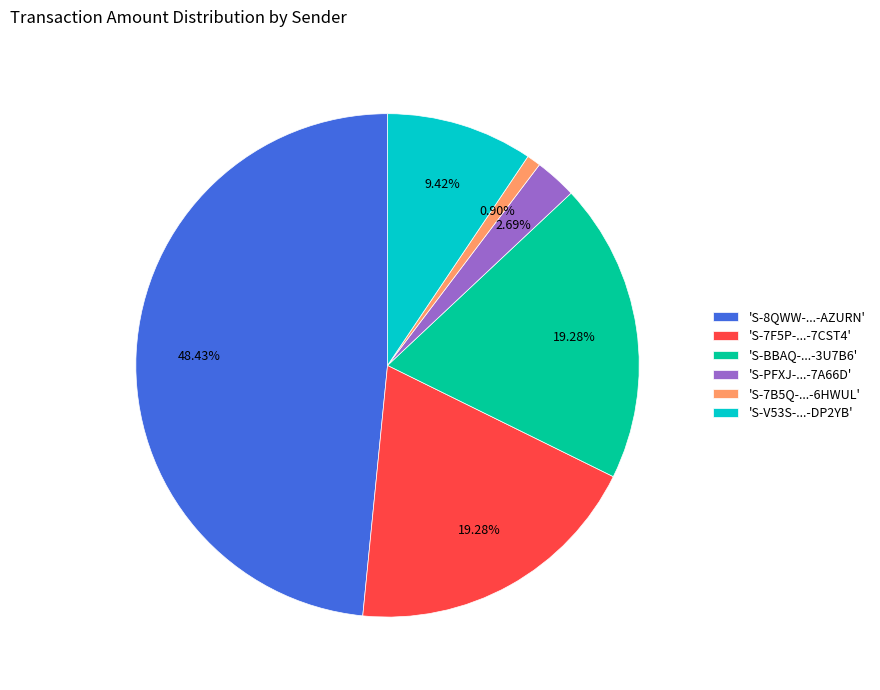

Do 'S-8QWW-...-AZURN' and 'S-V53S-...-DP2YB' together represent more than half of the pie?

Yes